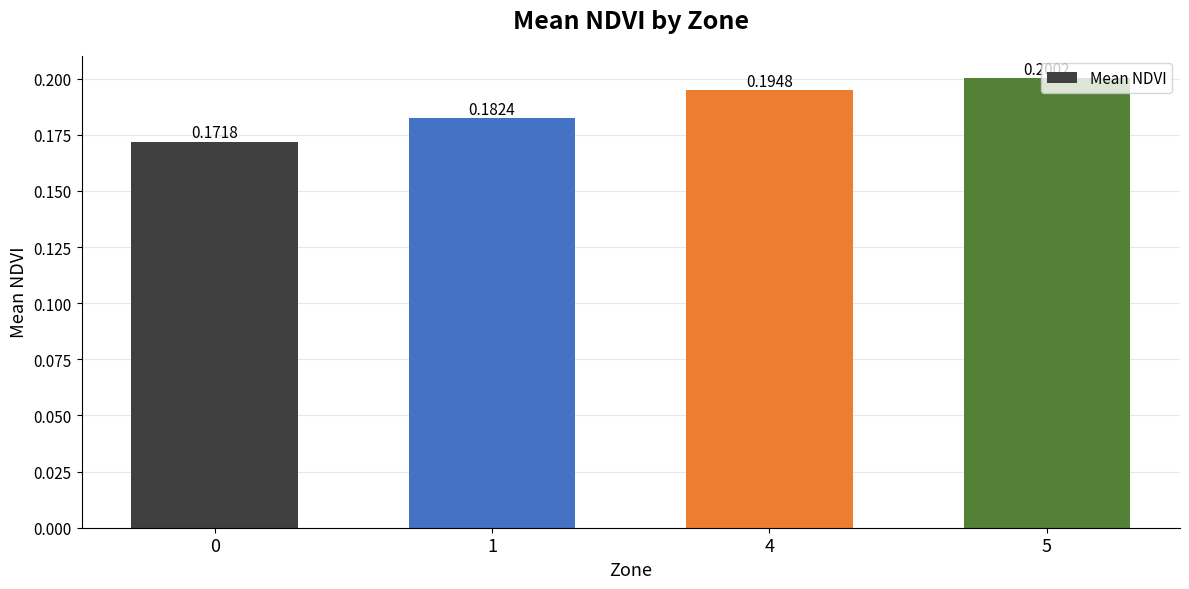

Rank the categories by value from highest to lowest.

5, 4, 1, 0